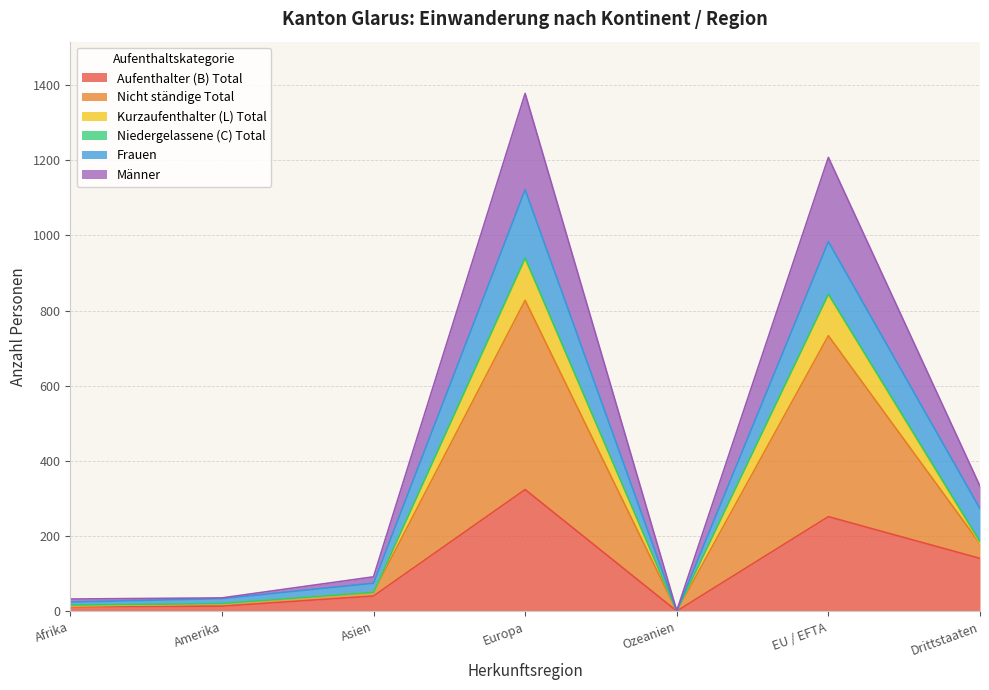

What is the highest value of the Aufenthalter (B) Total series?

324